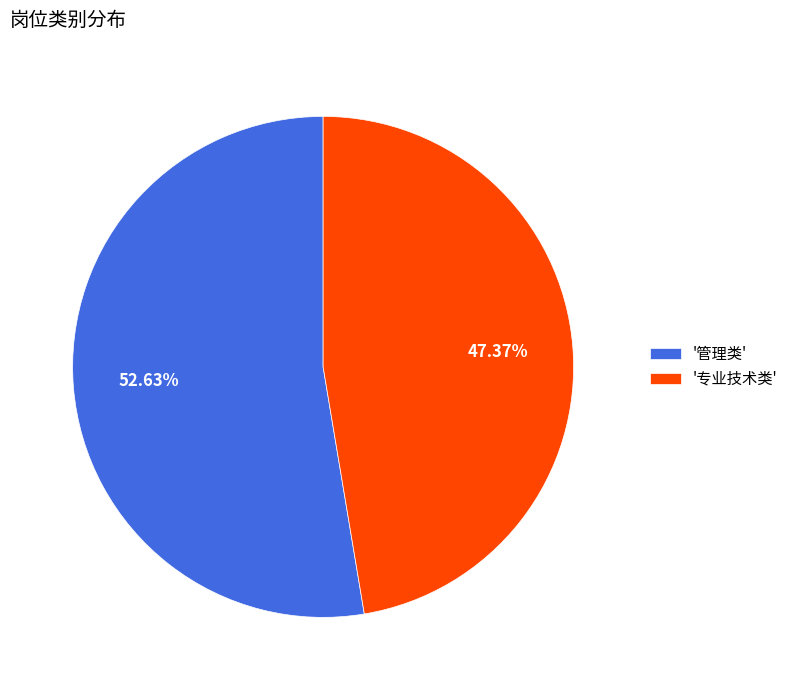

How many segments does this pie chart have?

2